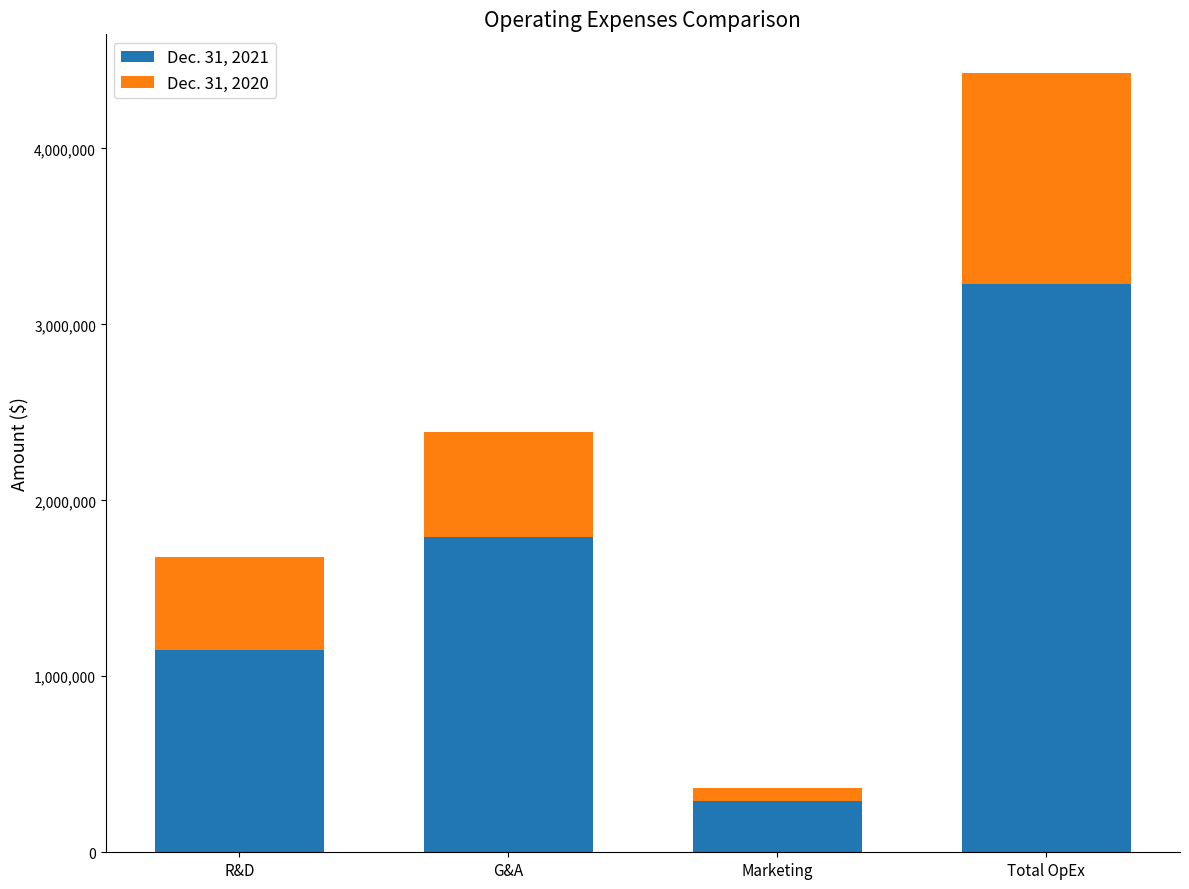

Which category has the lowest value in the Dec. 31, 2021 series?

Marketing